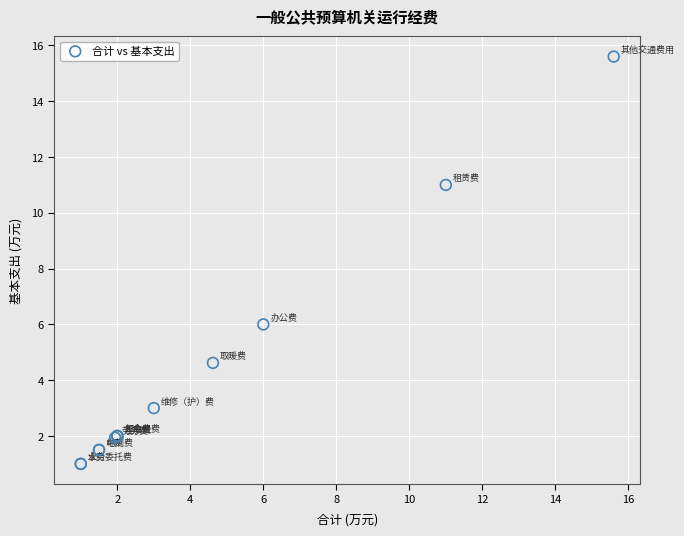

What Y value in the scatter plot is closest to 8?

6.0